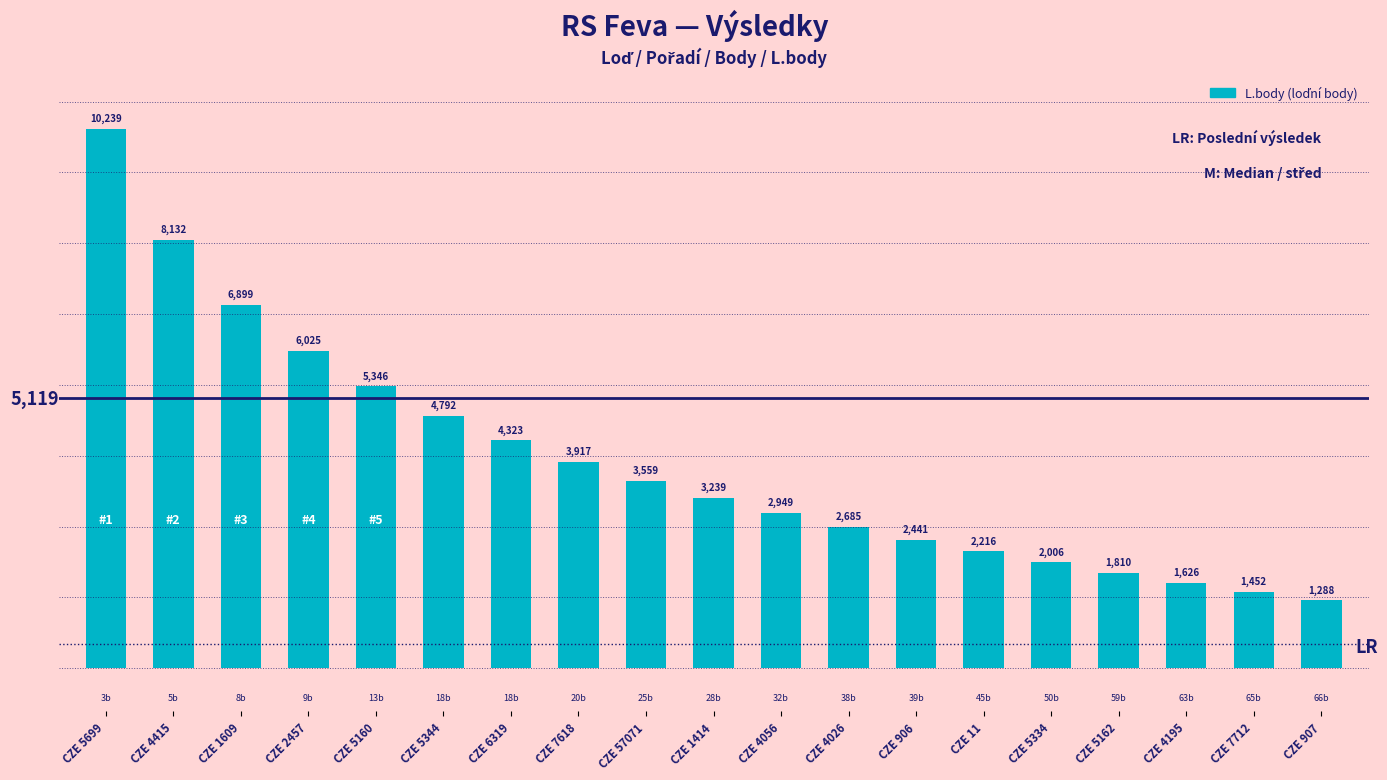

Are the bars horizontal?

No